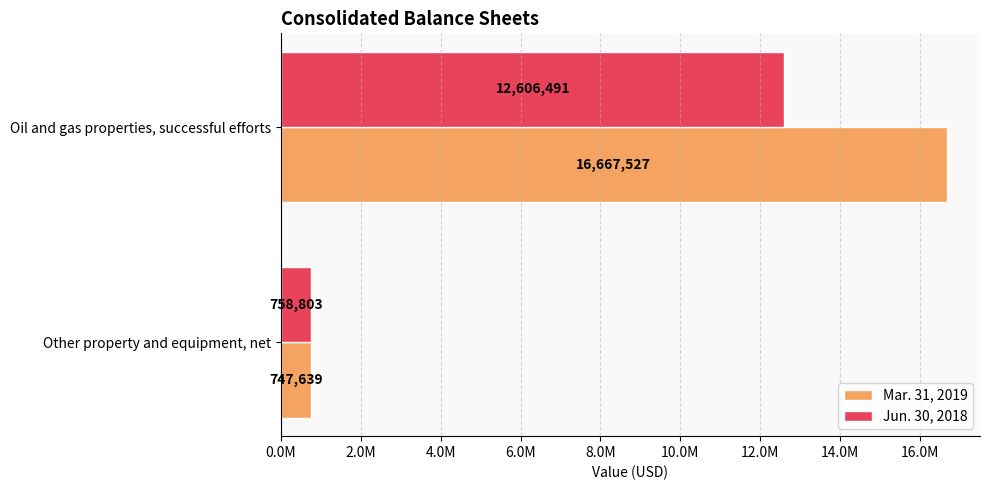

What are all the series names shown in the legend?

Mar. 31, 2019, Jun. 30, 2018